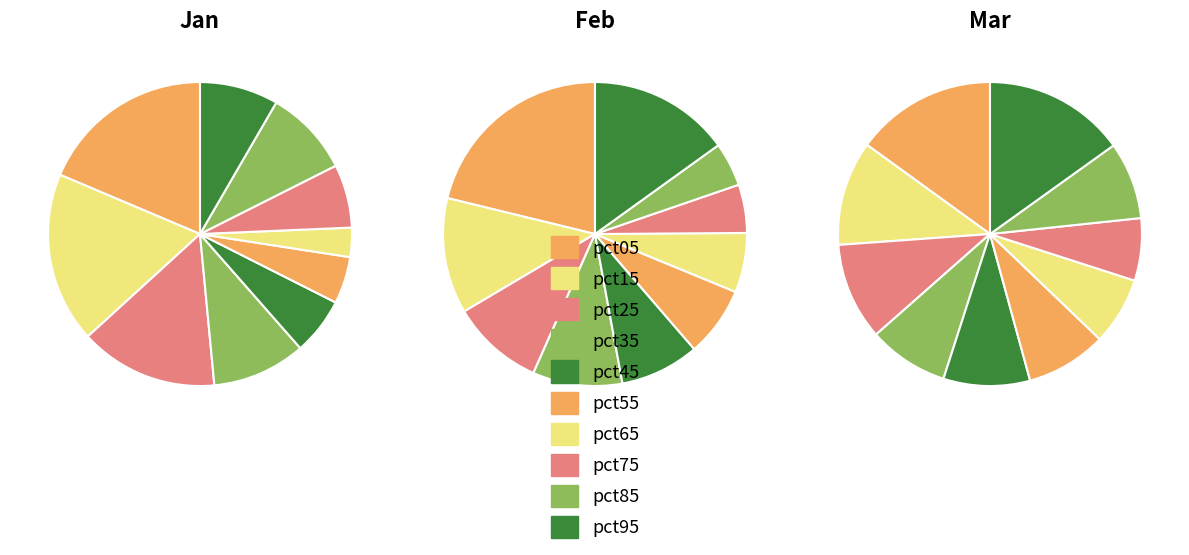

At 4, list the series in order from smallest to largest.

jan, feb, mar